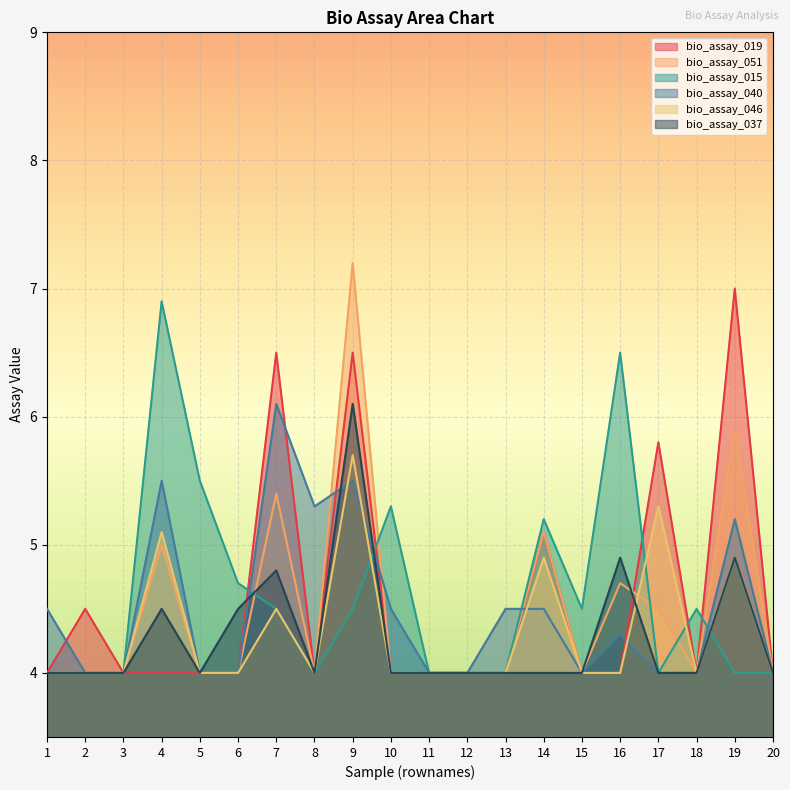

True or false: bio_assay_015 and bio_assay_046 cross at least once.

True